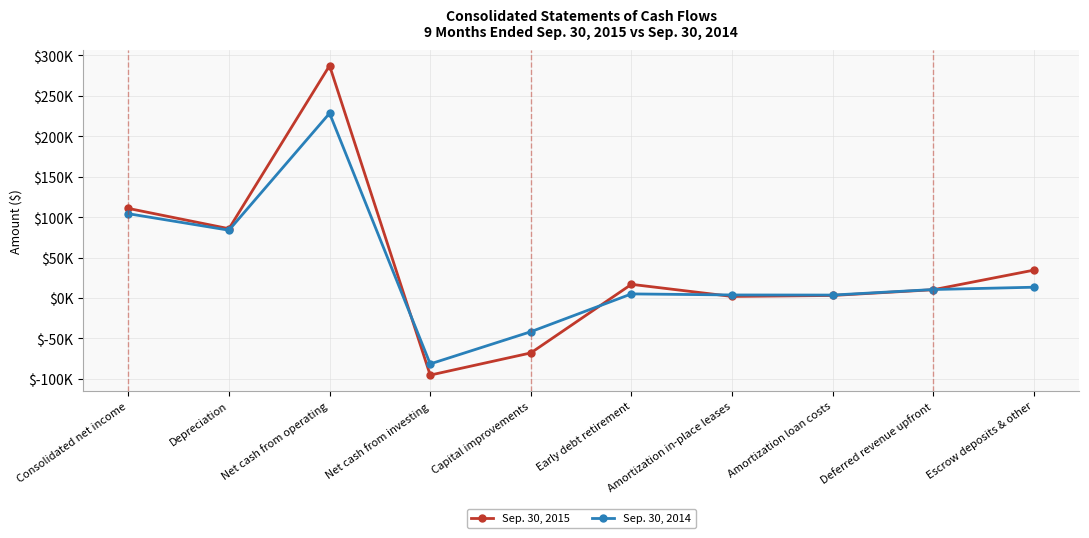

What is the difference between the highest and lowest values at Amortization loan costs?

491